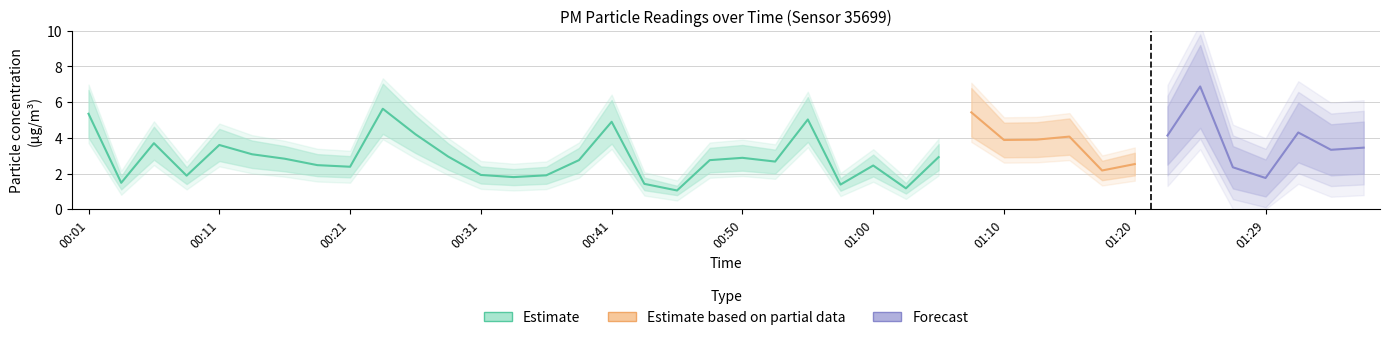

What position from the right is 00:58?

17